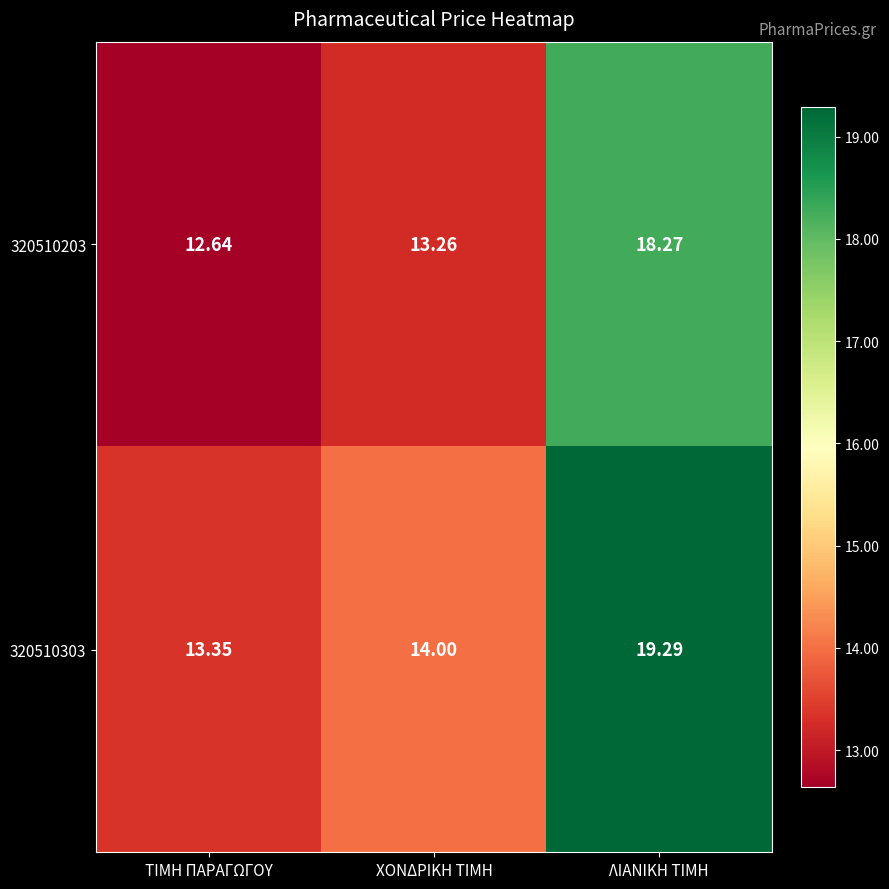

Where is 320510203 nearest to the value 15?

ΧΟΝΔΡΙΚΗ ΤΙΜΗ